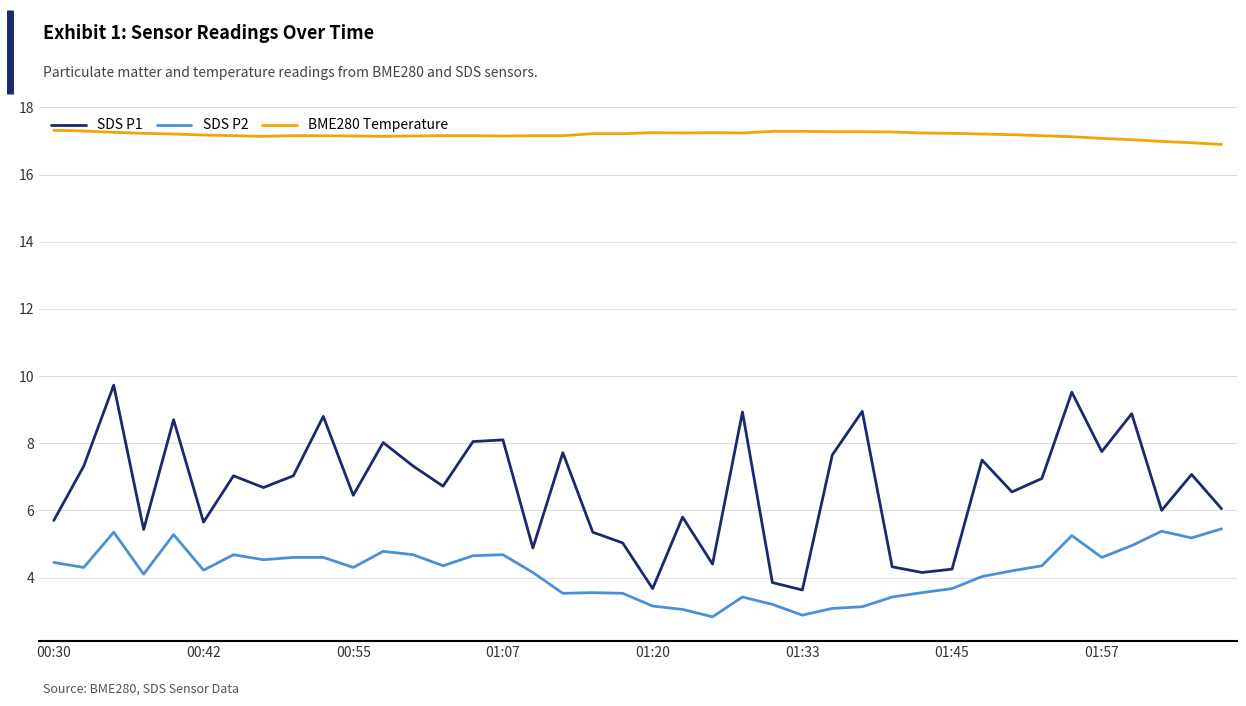

True or false: SDS P1 and SDS P2 cross at least once.

False